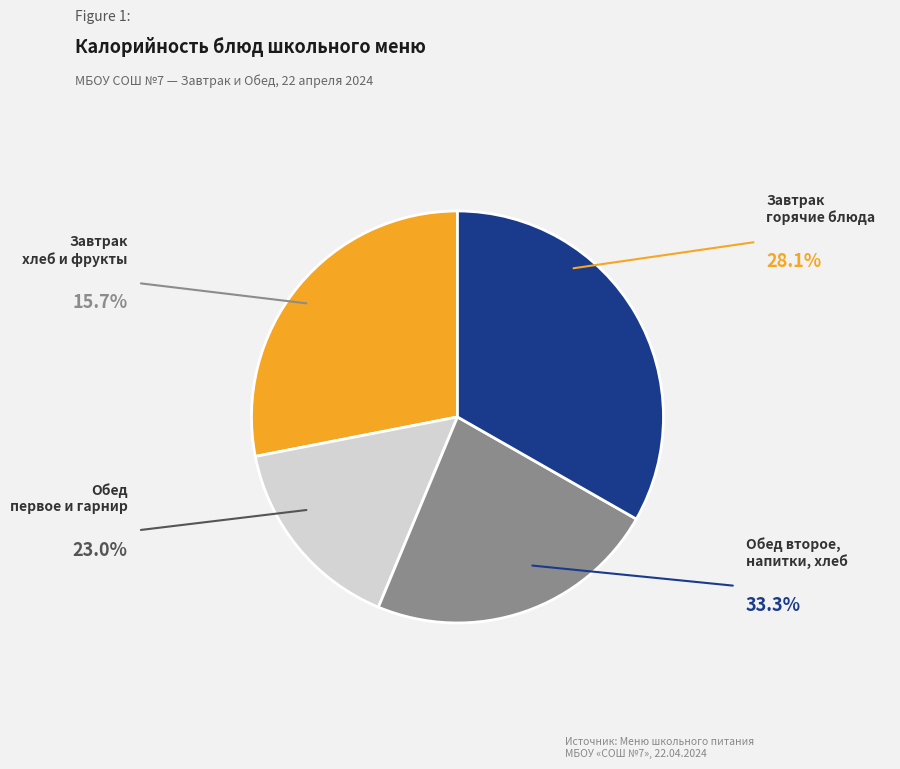

Does any single category account for the majority?

No